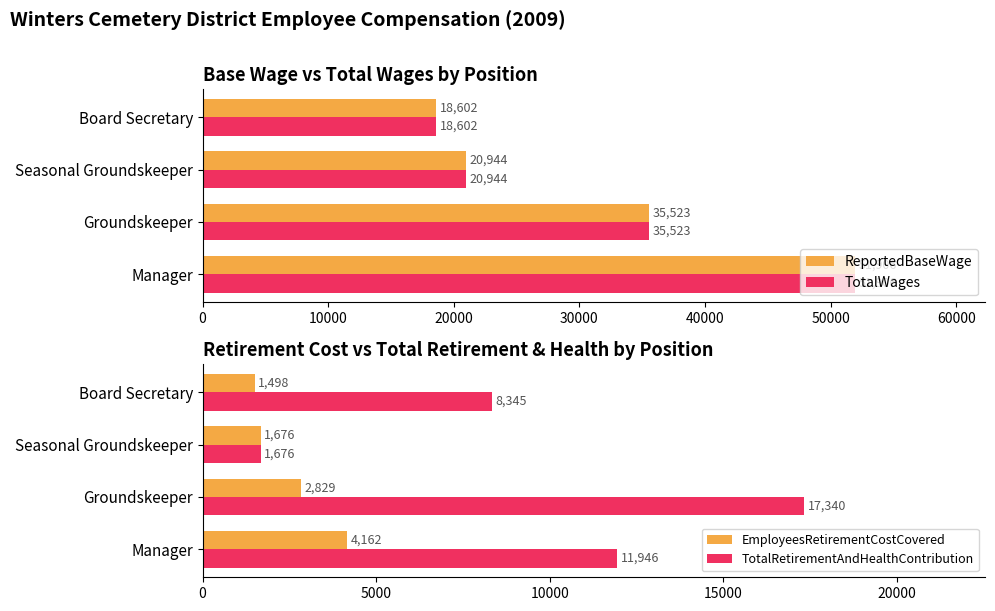

What is the difference between the maximum and minimum values in the ReportedBaseWage series?

33304